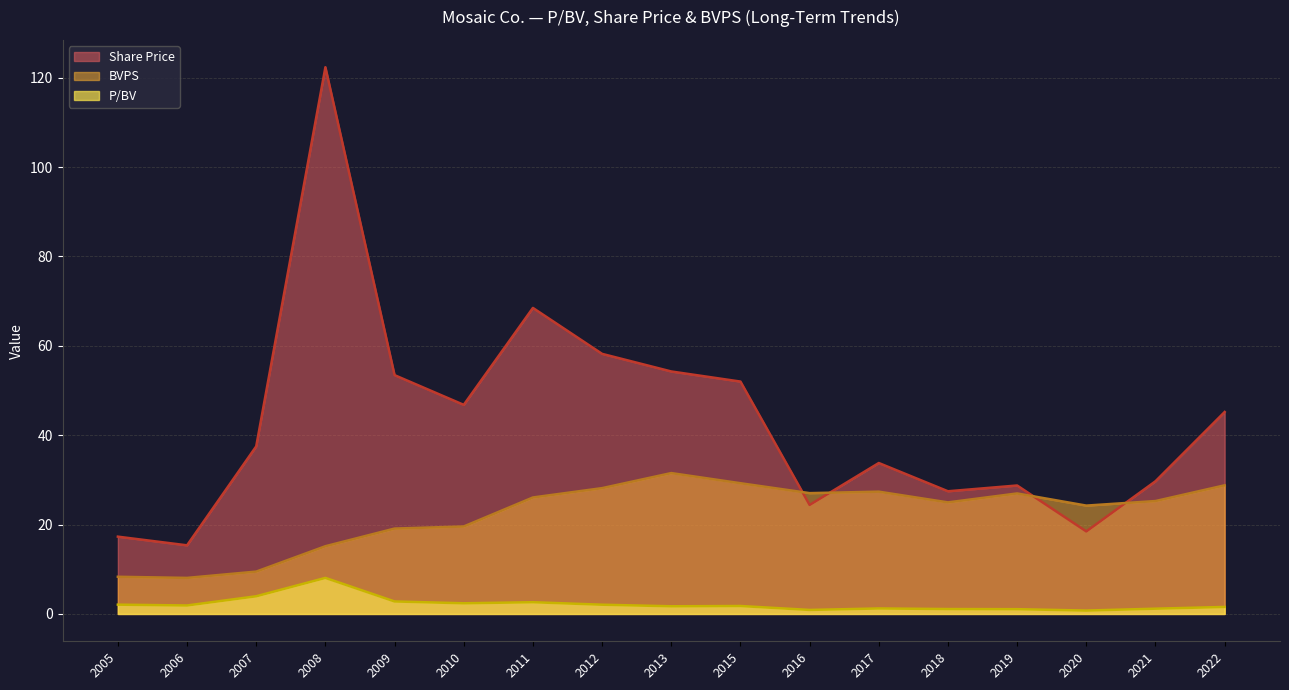

What is the difference between the maximum and minimum values in the Share Price series?

107.0